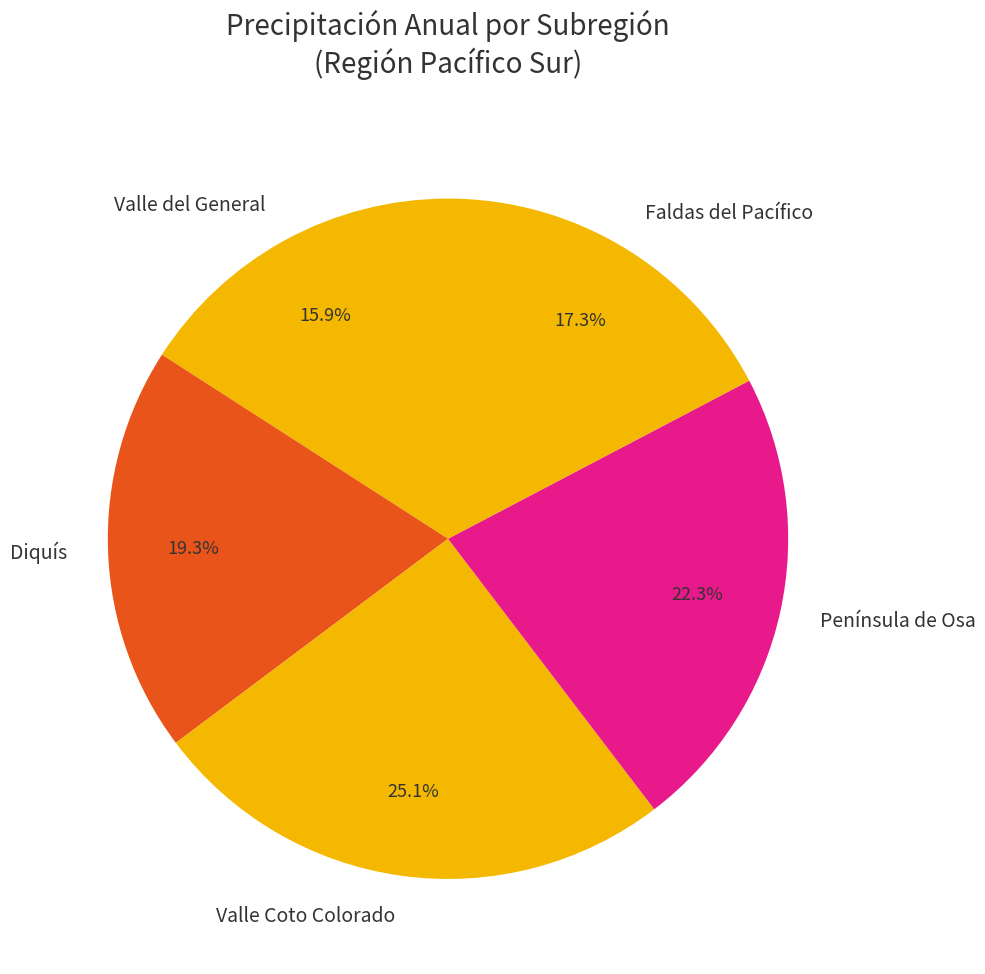

Is there any slice that represents more than half of the pie?

No